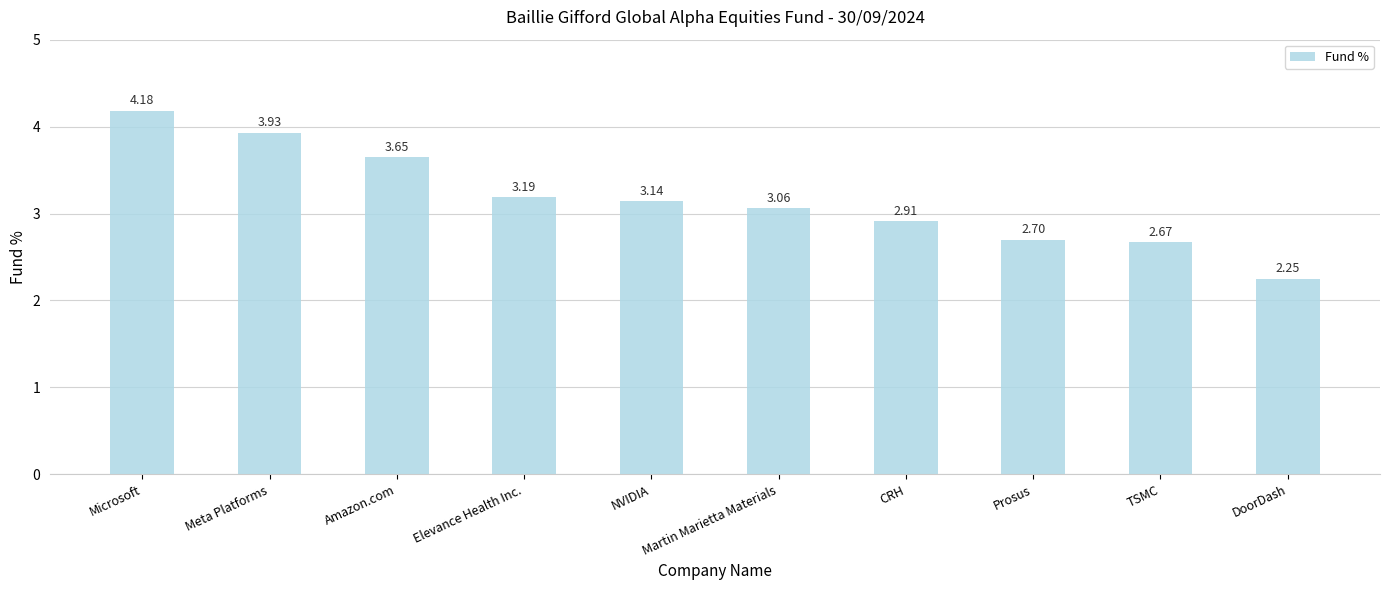

List the labels in order of value, largest first.

Microsoft, Meta Platforms, Amazon.com, Elevance Health Inc., NVIDIA, Martin Marietta Materials, CRH, Prosus, TSMC, DoorDash